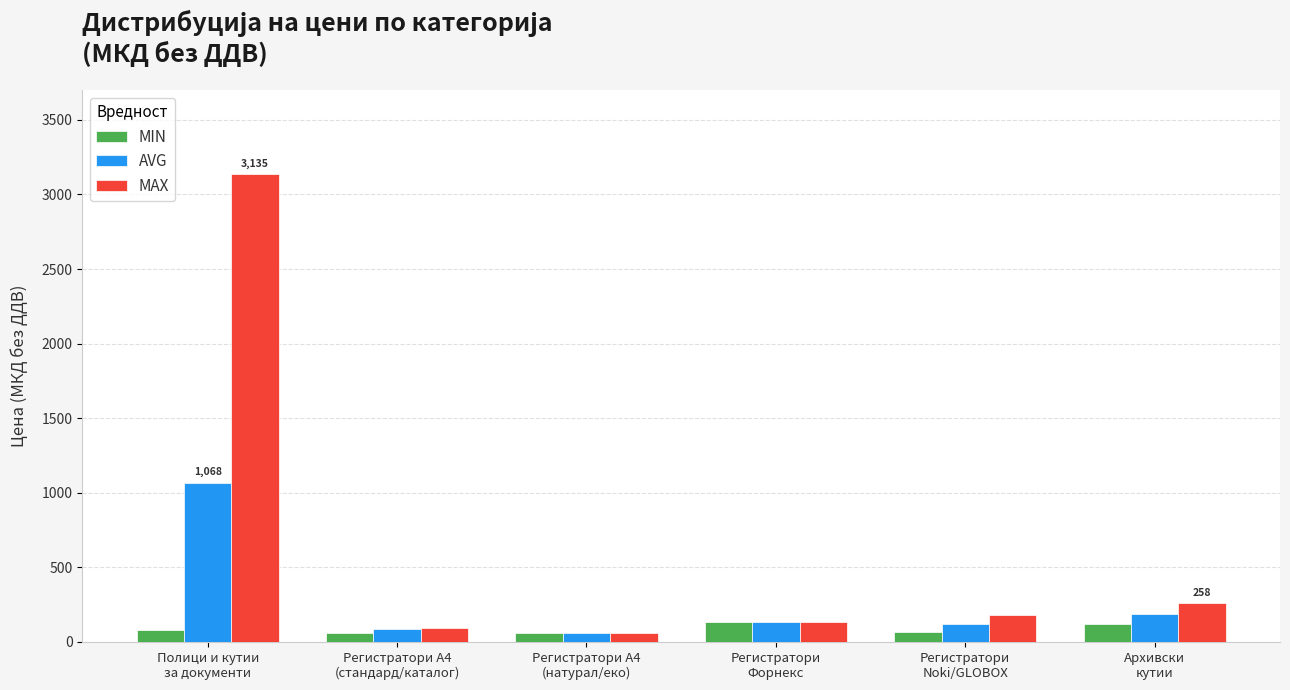

What value does the AVG series have at Регистратори
Noki/GLOBOX?

117.9